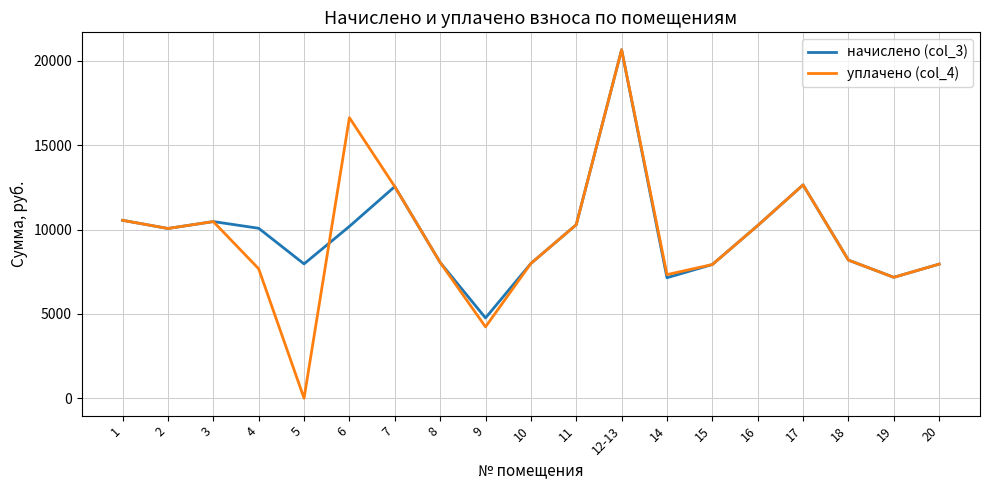

True or false: уплачено (col_4) and начислено (col_3) intersect in this chart.

True